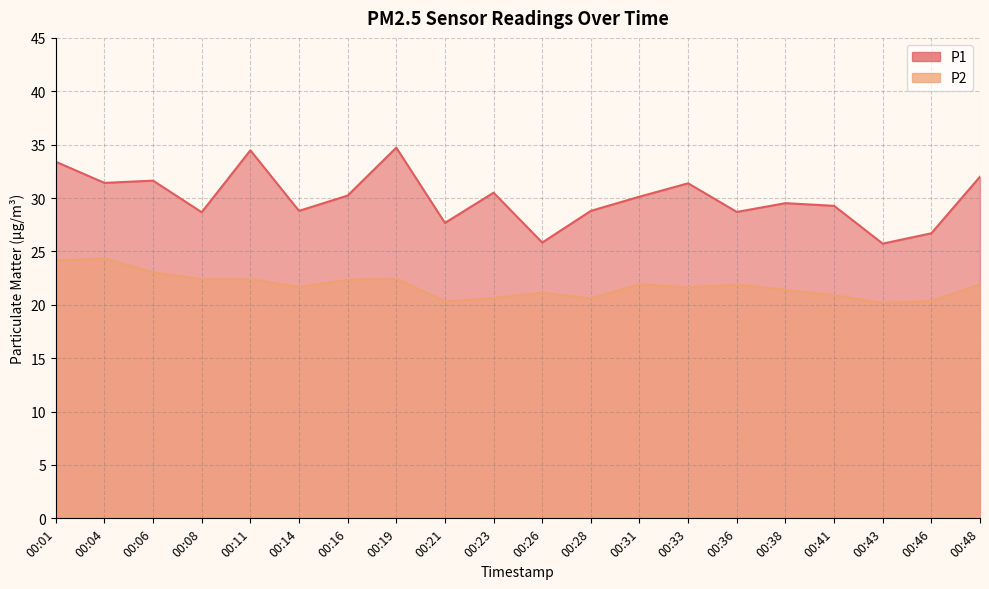

What is the highest value of the P1 series?

34.7